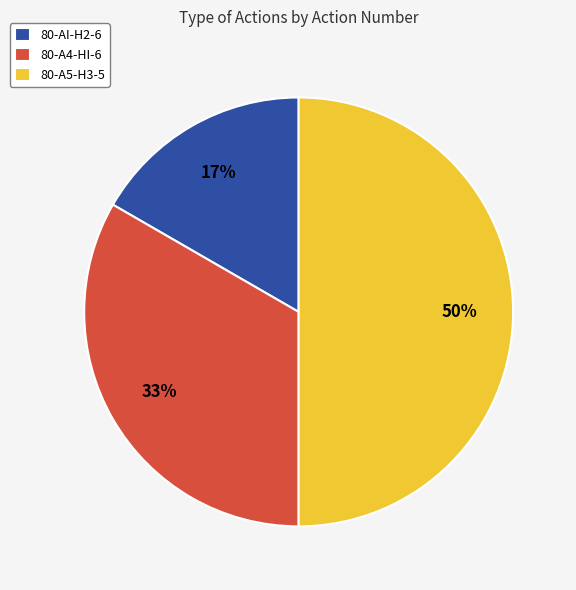

Which category has the biggest portion of the pie?

80-A5-H3-5